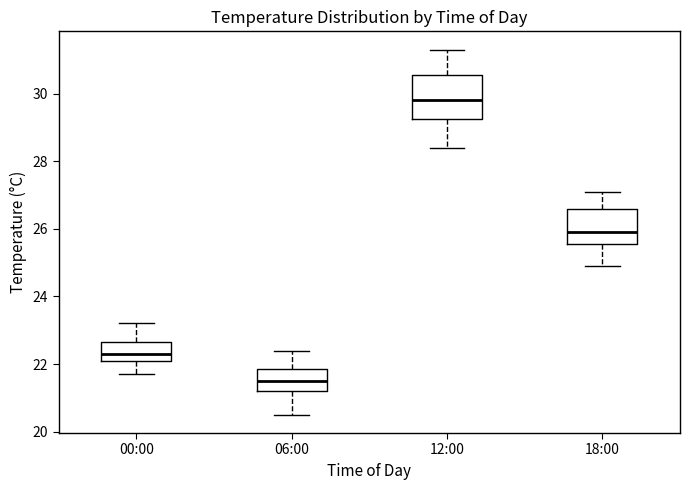

Reading left to right, transcribe this box plot: for each box, give where its median line is, the range the box spans, and where its two whiskers end, as read against the y-axis. The values are not printed on the chart, so give them approximately, as read against the axis.

00:00: median 22.4, box 22.2 to 22.6, whiskers 21.8 to 23.2
06:00: median 21.6, box 21.2 to 21.8, whiskers 20.6 to 22.4
12:00: median 29.8, box 29.2 to 30.6, whiskers 28.4 to 31.4
18:00: median 26.0, box 25.6 to 26.6, whiskers 25.0 to 27.2